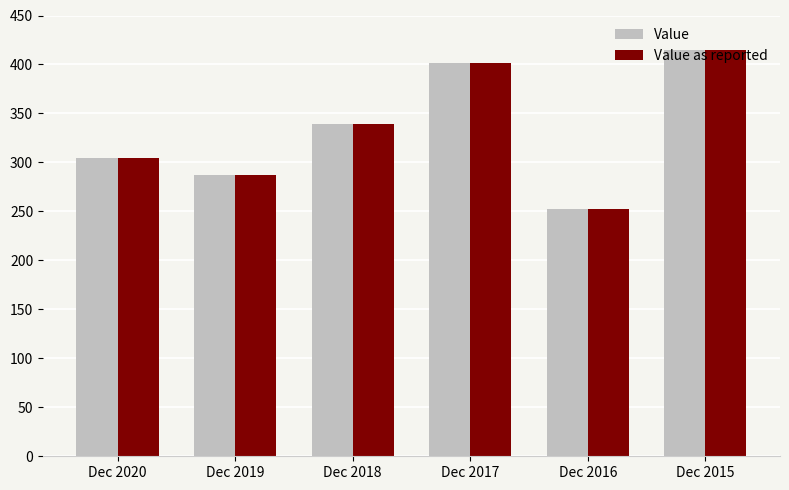

At how many categories does at least one series exceed 265?

5